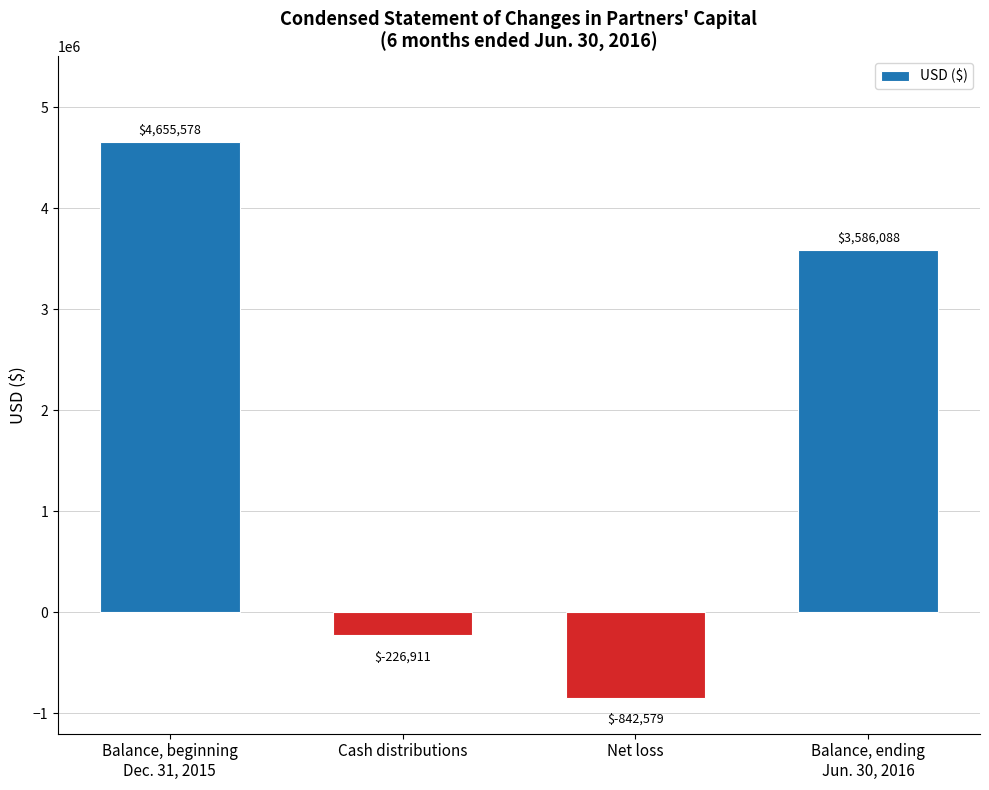

Rank the categories by value from lowest to highest.

Net loss, Cash distributions, Balance, ending
Jun. 30, 2016, Balance, beginning
Dec. 31, 2015